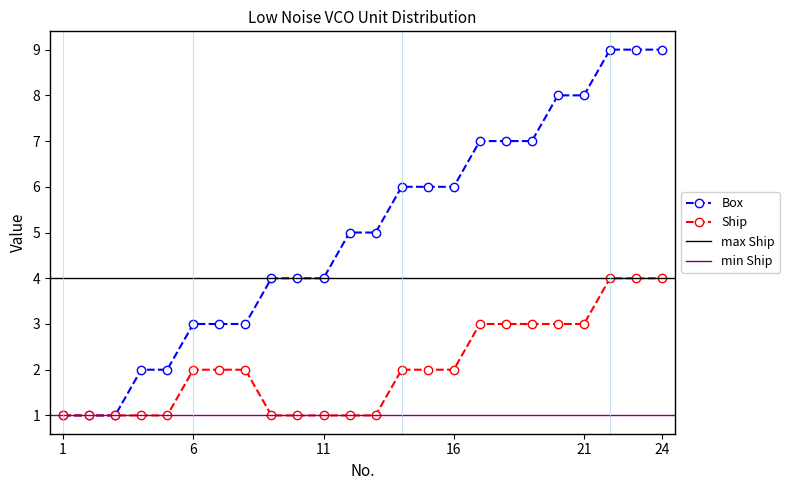

At which label does Box first exceed 5?

14